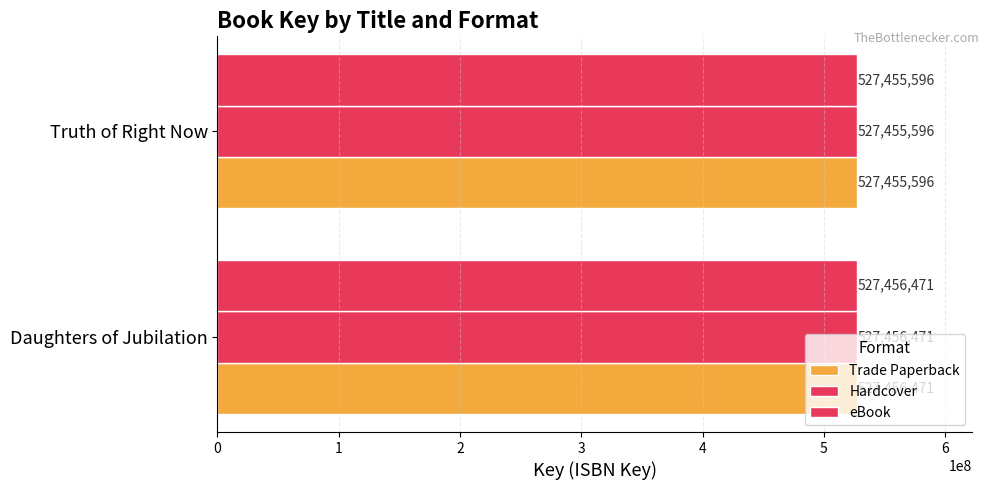

How many series are shown in this chart?

3